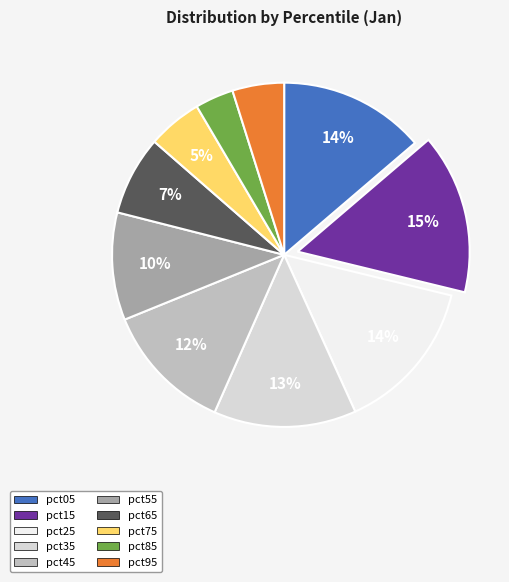

Is it true that pct45 is 12% of the pie?

True